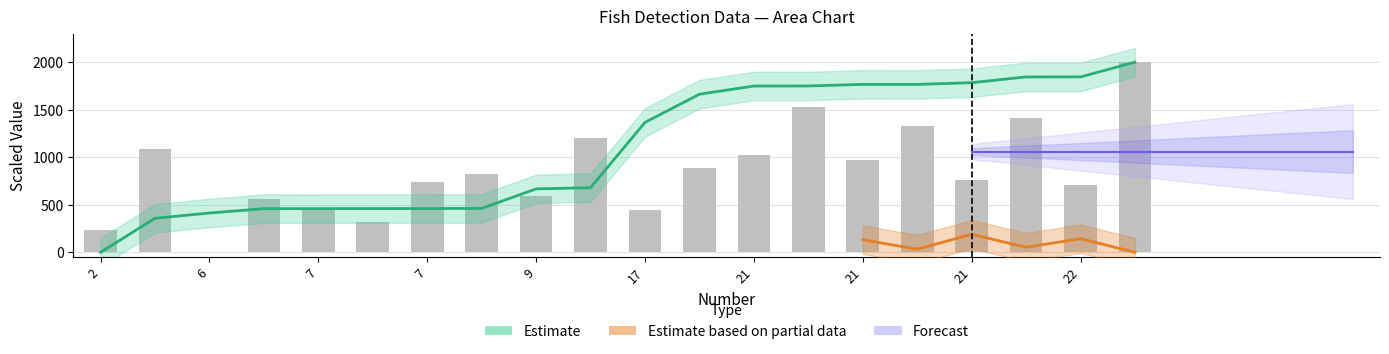

What is the difference between the highest and lowest values at 9?

79.3